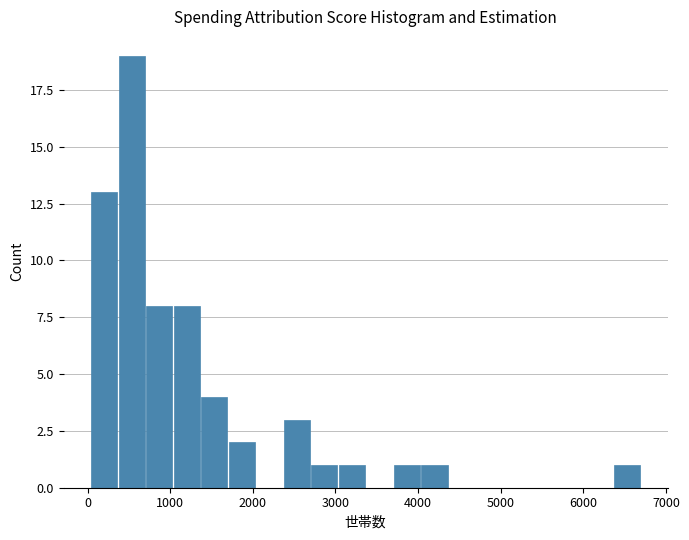

Around what value on the x-axis is the tallest bar? Give the approximate position of its centre, as read against the axis.

500